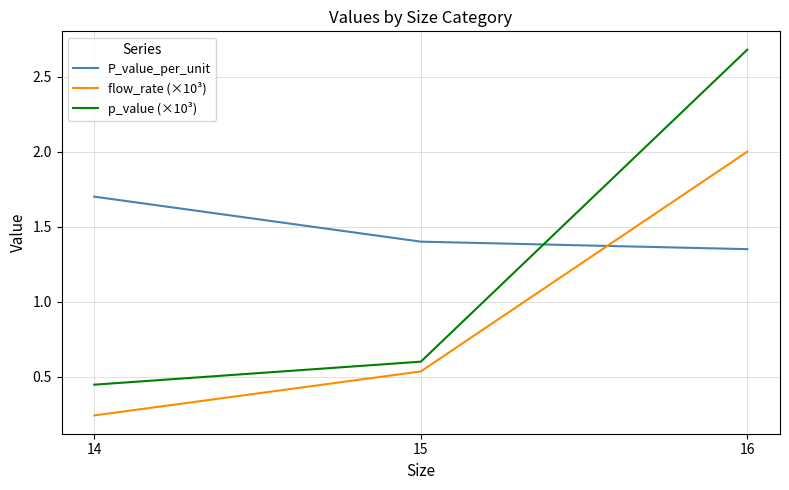

Rank the series at 15 from highest to lowest value.

P_value_per_unit, p_value (×10³), flow_rate (×10³)